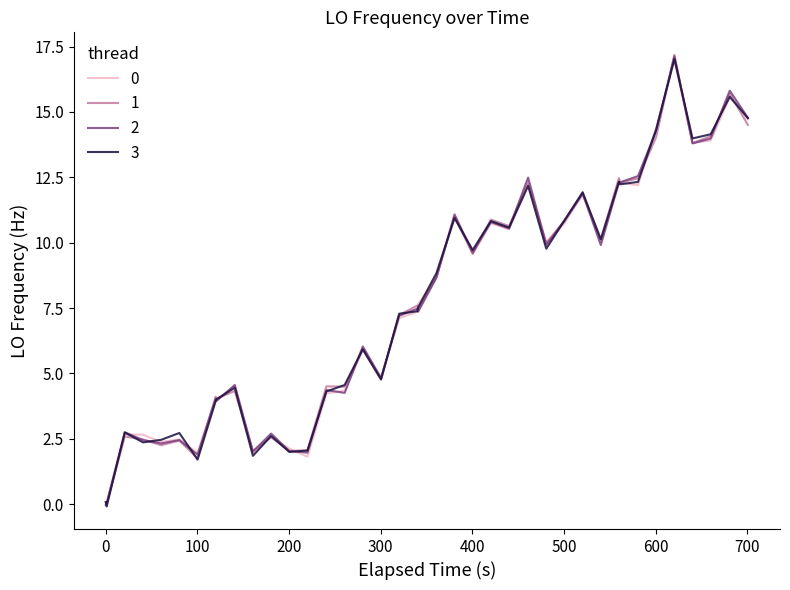

How many distinct data groups are displayed?

4